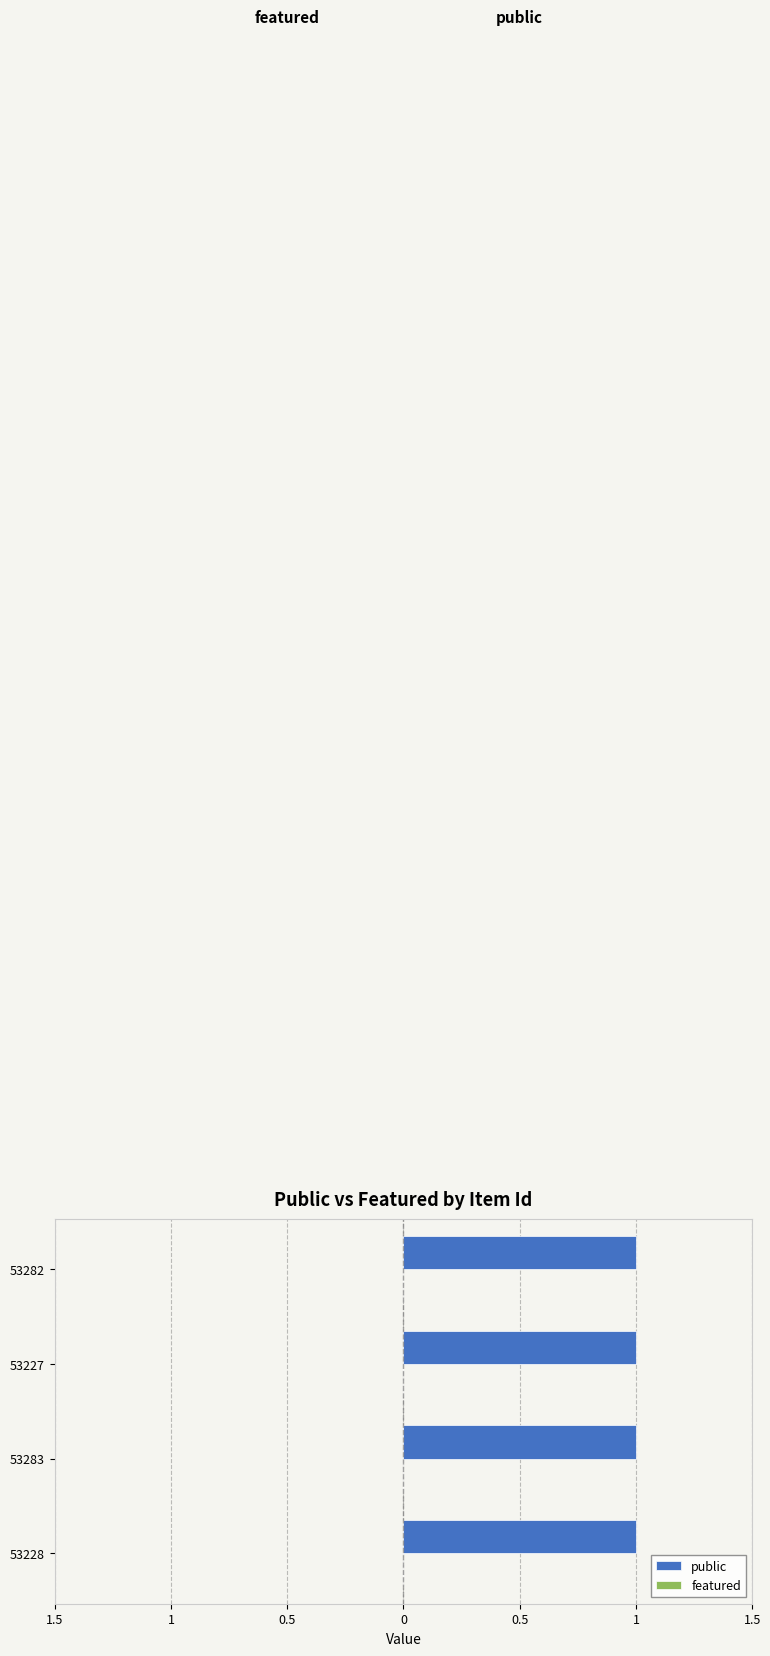

Which series has the widest spread of values?

public